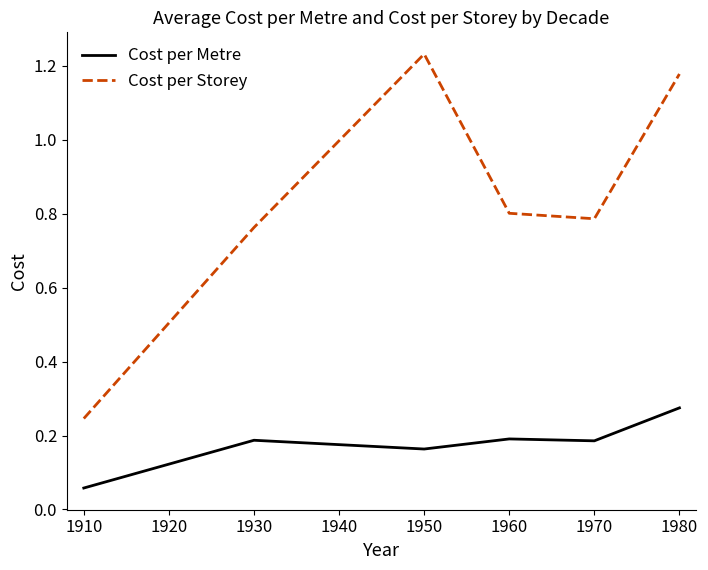

List the series in order of their peak value, highest first.

Cost per Storey, Cost per Metre